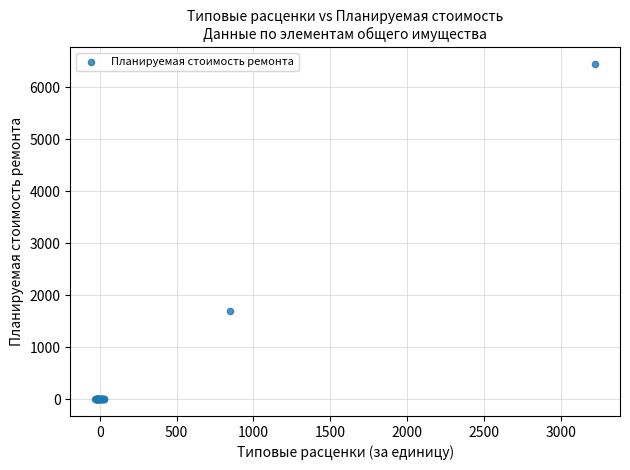

What Y value in the scatter plot is closest to 3224?

1697.5